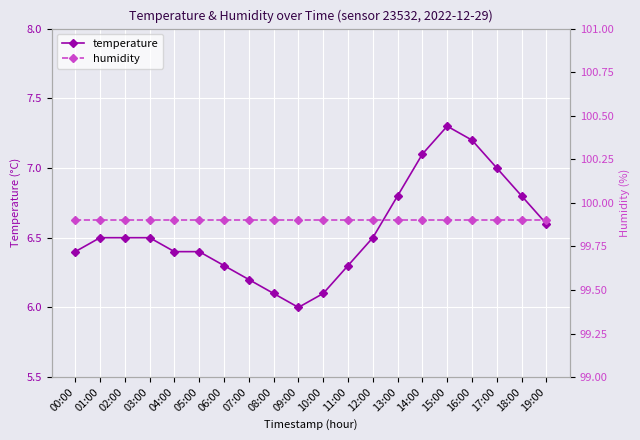

What is the value of the humidity point at the 20th from the left?

99.9